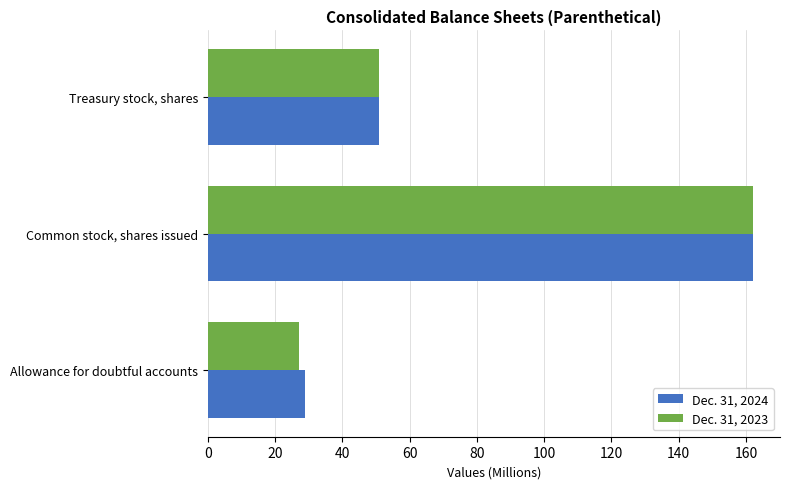

Which series has the largest range (max minus min)?

Dec. 31, 2023